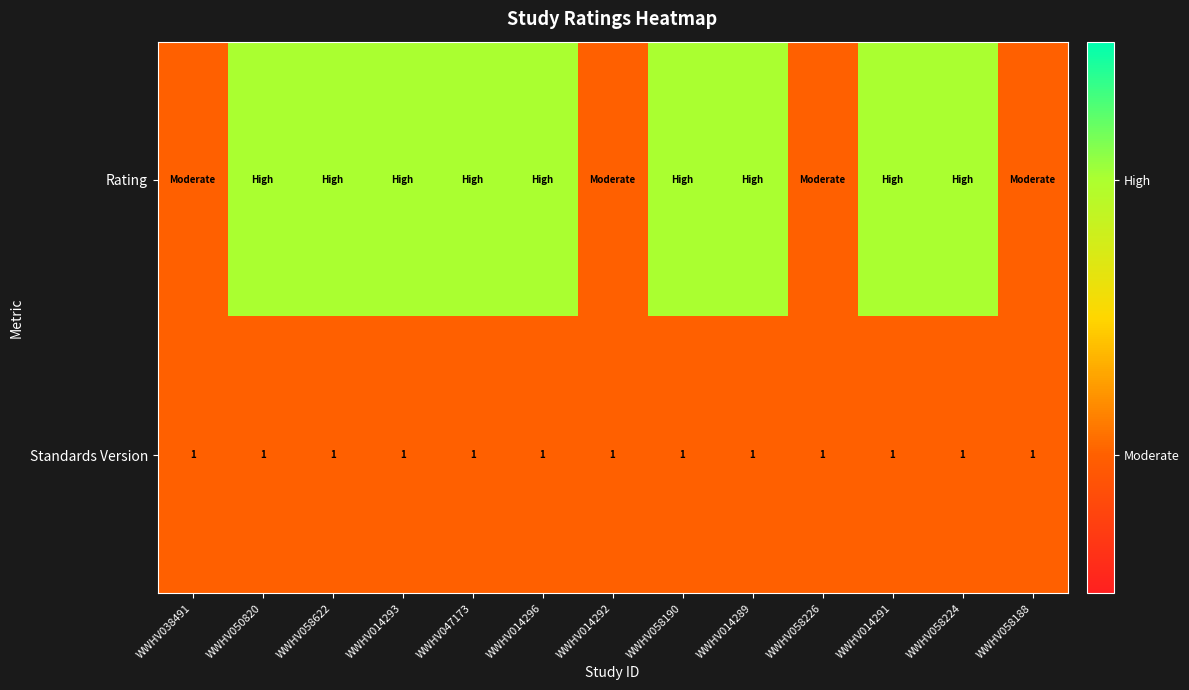

What is the sum of all Standards Version values?

13